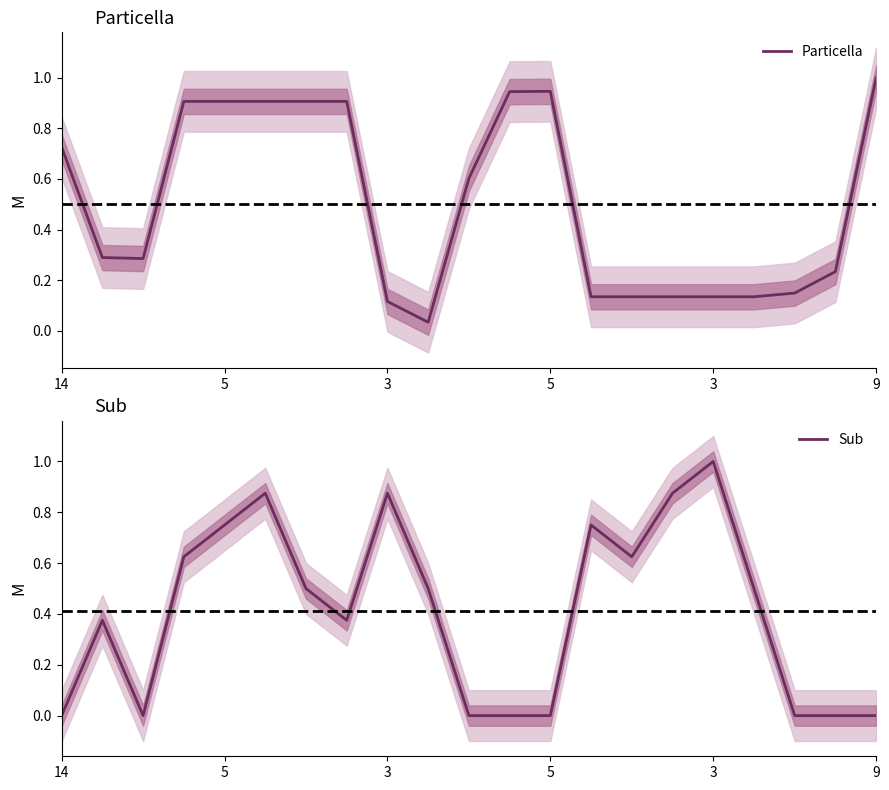

What is the greatest value displayed?

1.0